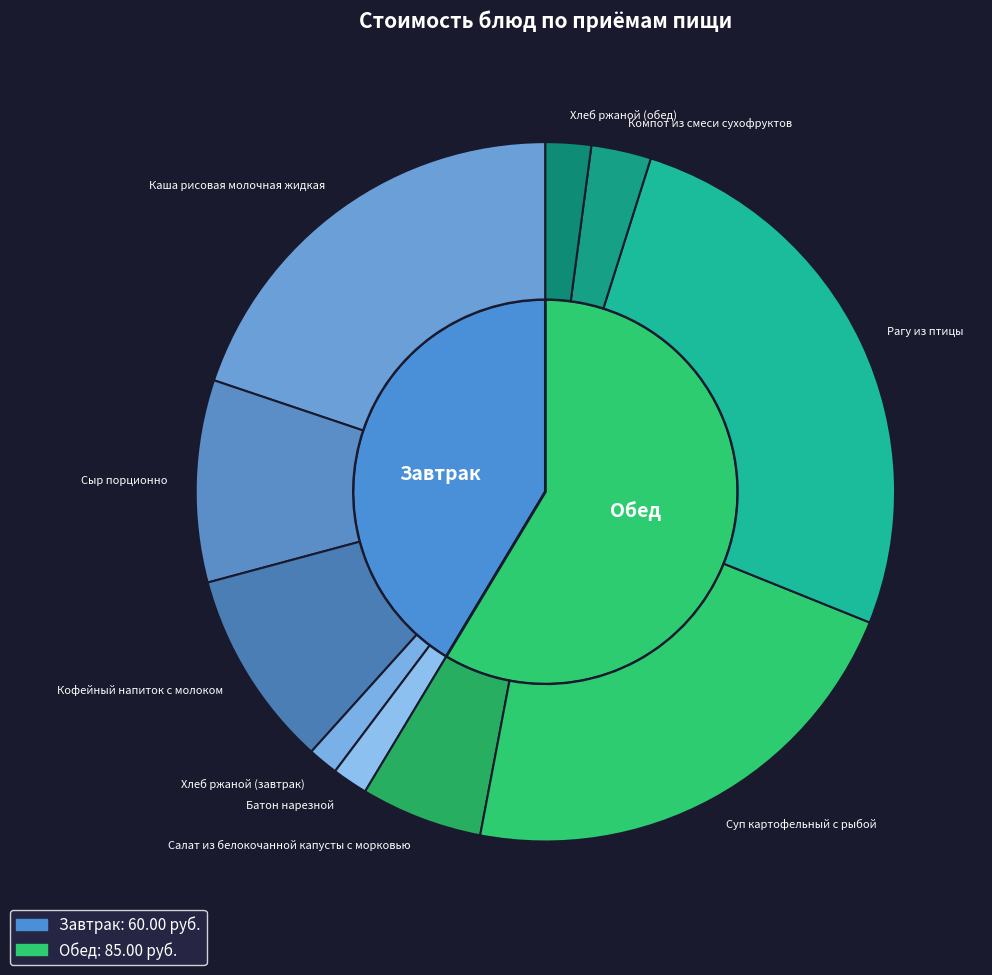

Is it true that Кофейный напиток с молоком is 14% of the pie?

False